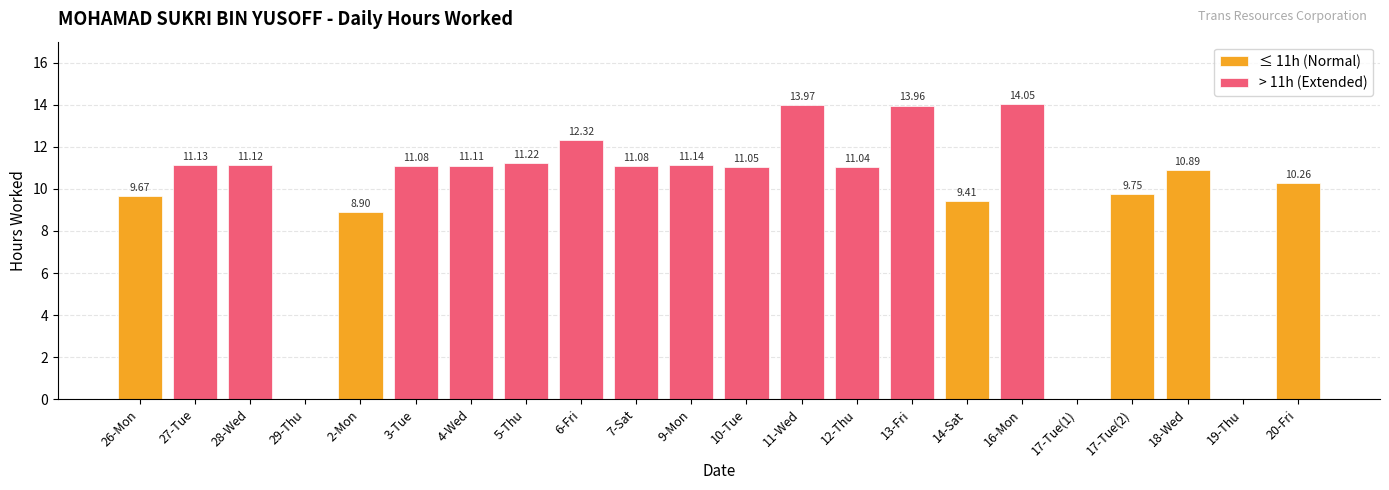

Reading right to left, extract all data points from this chart.

20-Fri=10.3	19-Thu=0.0	18-Wed=10.9	17-Tue(2)=9.8	17-Tue(1)=0.0	16-Mon=14.1	14-Sat=9.4	13-Fri=14.0	12-Thu=11.0	11-Wed=14.0	10-Tue=11.1	9-Mon=11.1	7-Sat=11.1	6-Fri=12.3	5-Thu=11.2	4-Wed=11.1	3-Tue=11.1	2-Mon=8.9	29-Thu=0.0	28-Wed=11.1	27-Tue=11.1	26-Mon=9.7